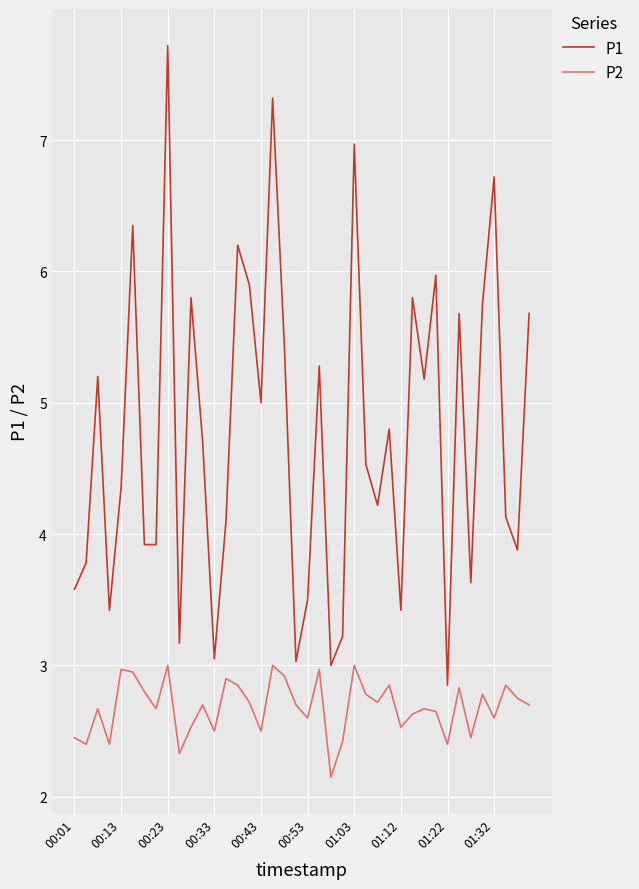

What is the difference between the maximum and minimum values in the P1 series?

4.9